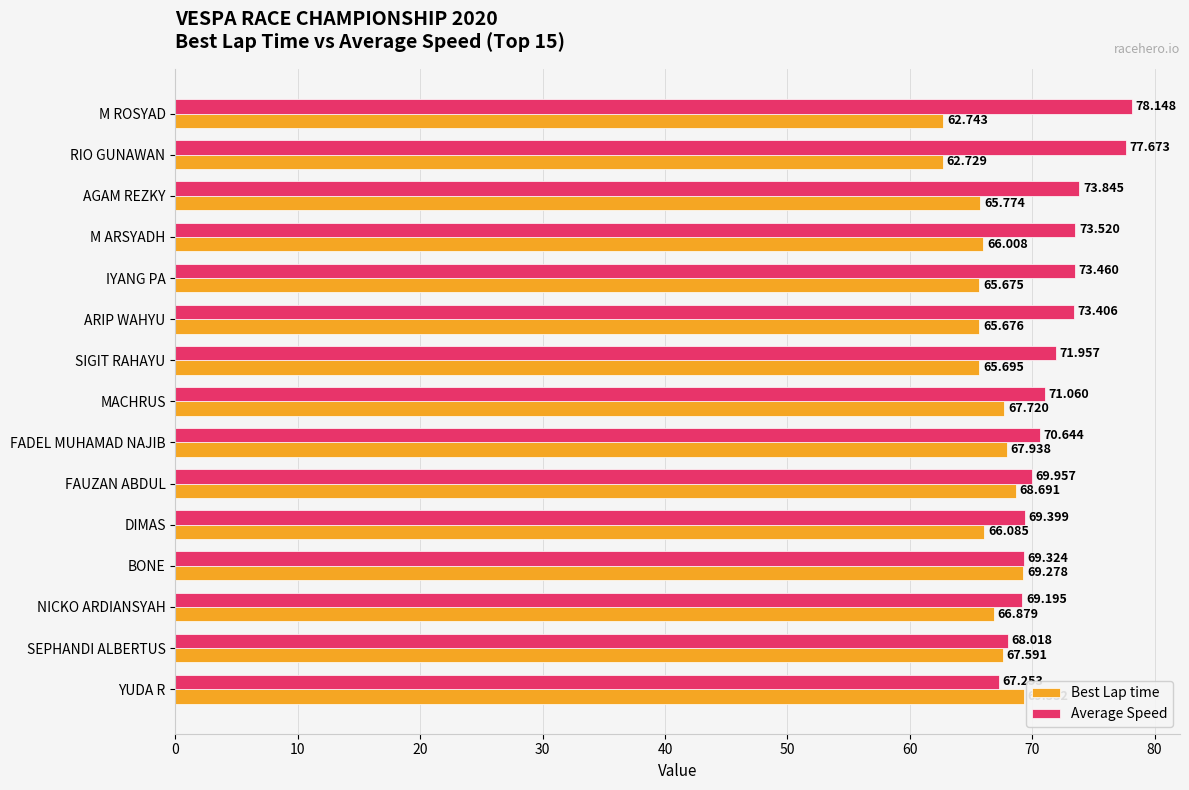

At which label is Average Speed closest to 72?

SIGIT RAHAYU